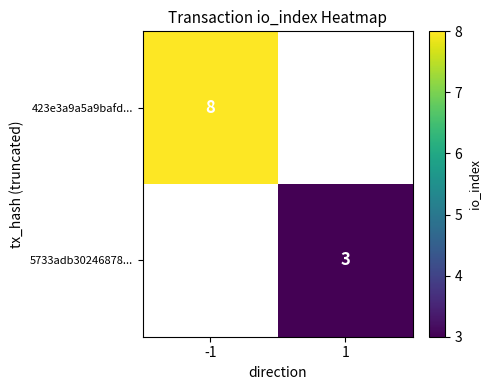

True or false: 5733adb30246878... has a value of 3 at 1.

True